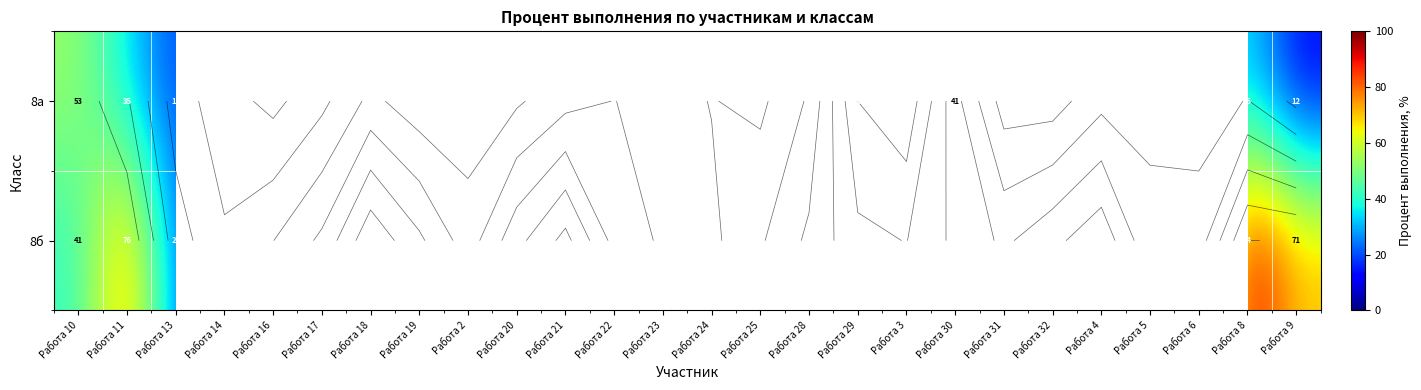

What is the sum of the row_0 values at Работа 19 and Работа 30?

47.1